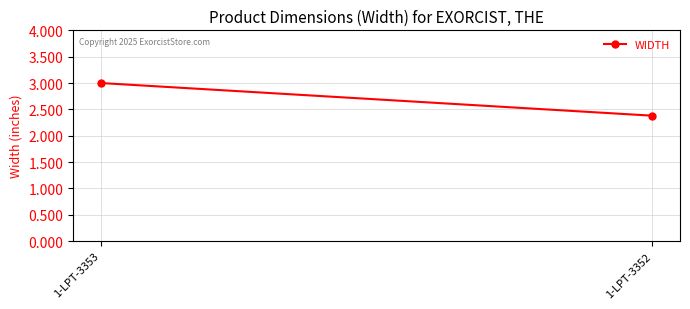

Reading left to right, transcribe all the data shown in this chart.

1-LPT-3353=3.0	1-LPT-3352=2.4